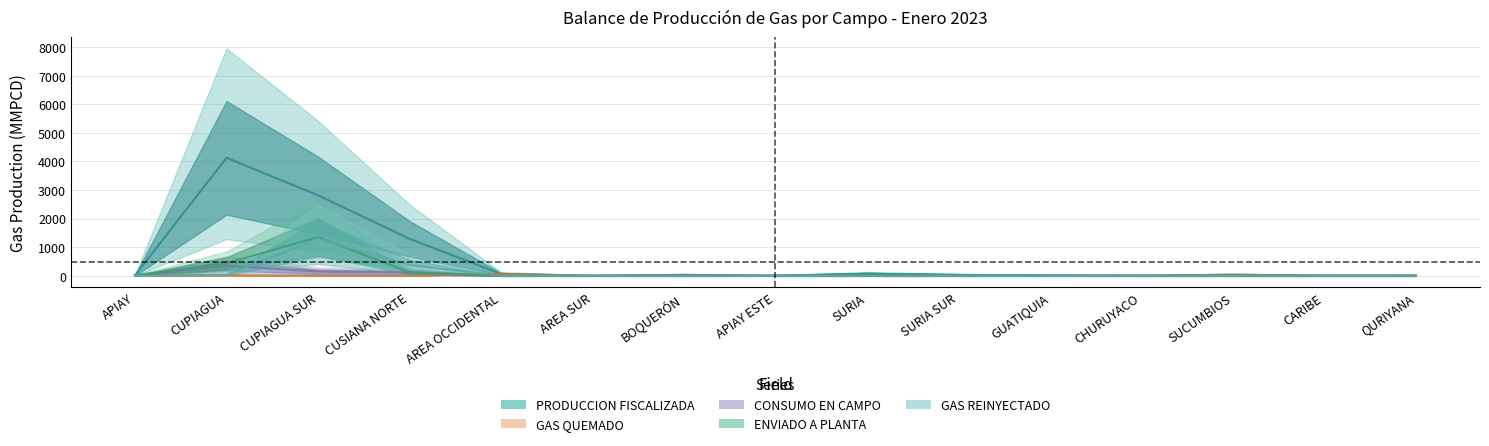

How many interior local peaks does the GAS REINYECTADO series have?

1